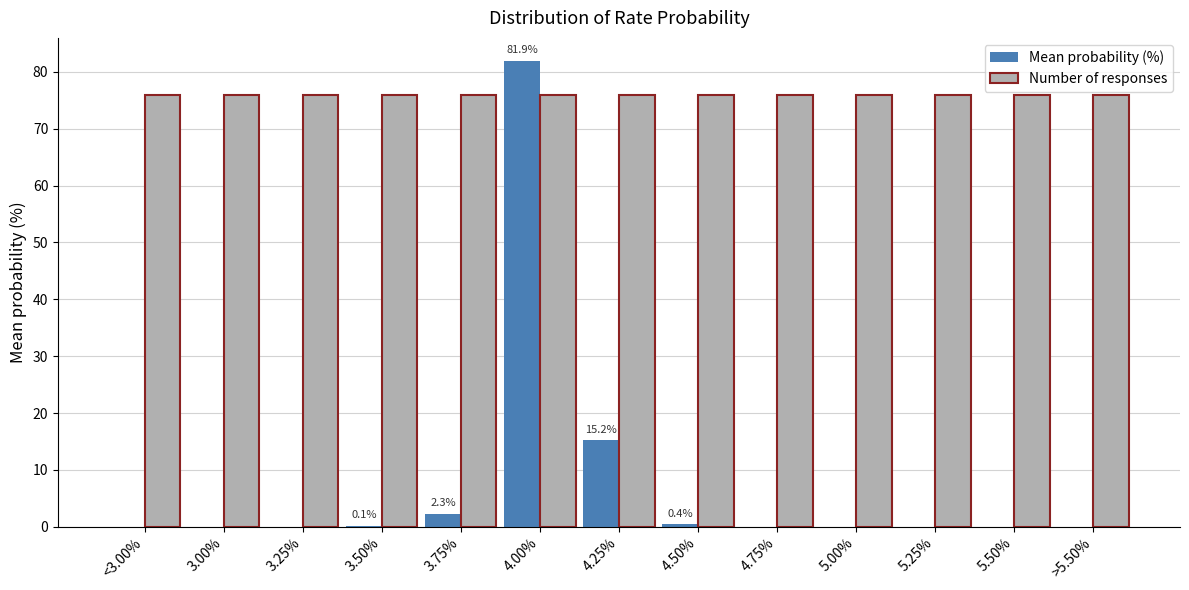

Which category has the highest value across all series?

4.00%